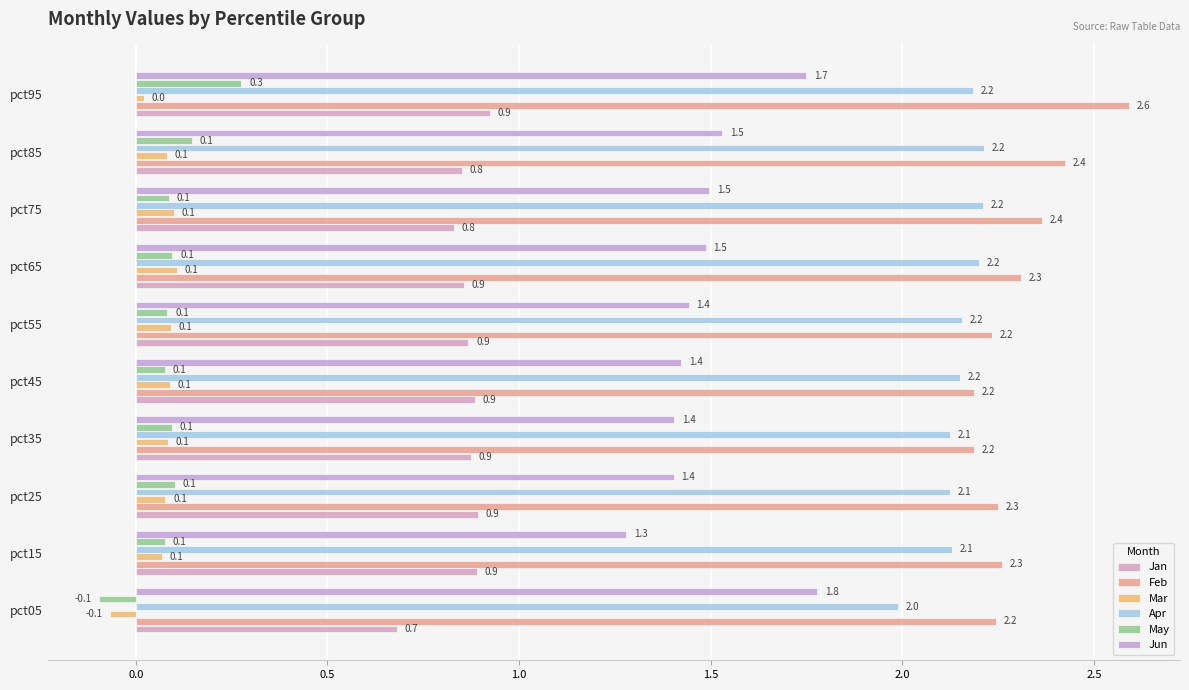

How many values in May are below zero?

1